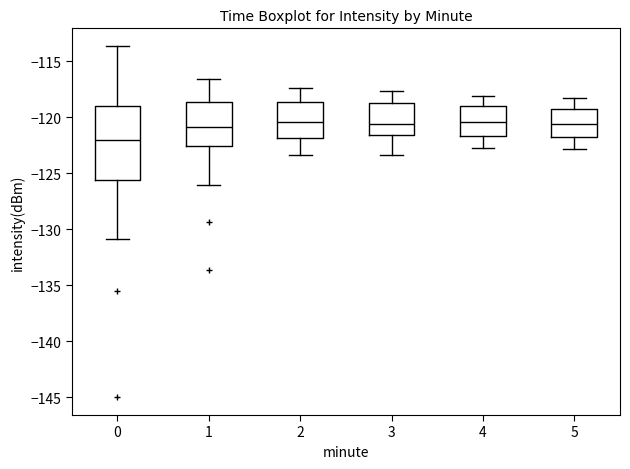

Comparing the boxes themselves (not the whiskers), which one is the tallest?

0